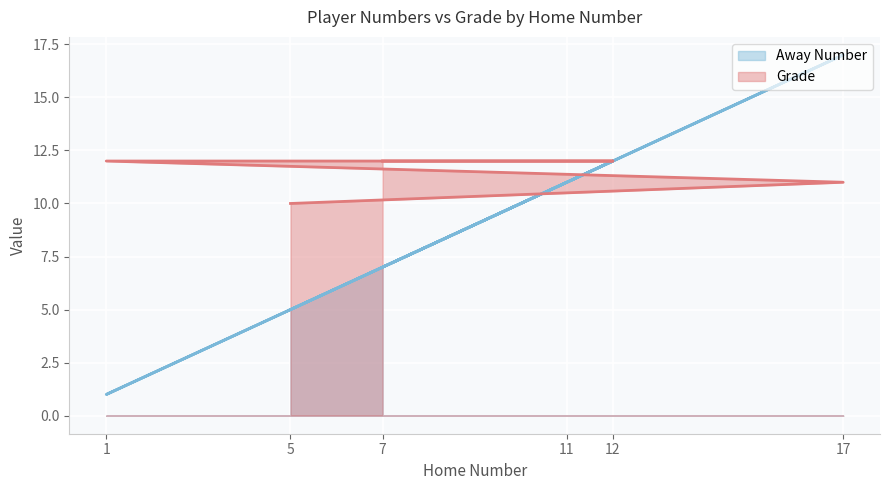

True or false: Away Number and Grade intersect in this chart.

True